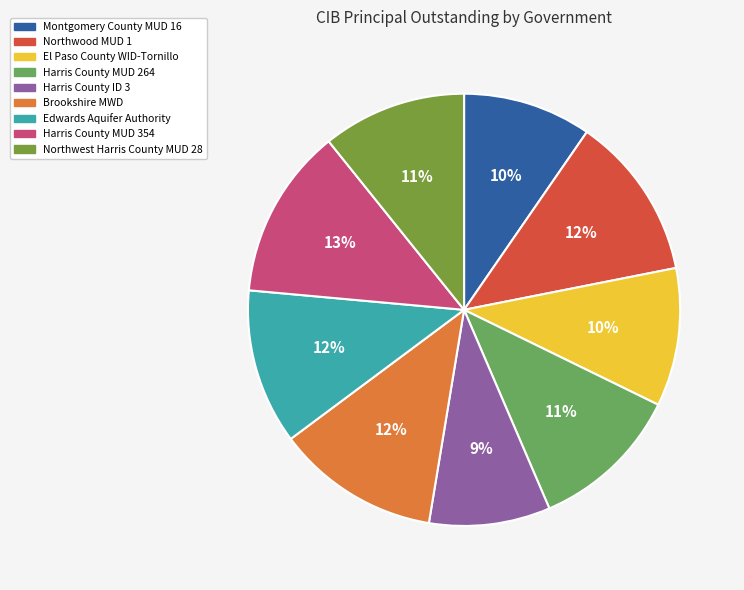

How many slices are in this pie chart?

9